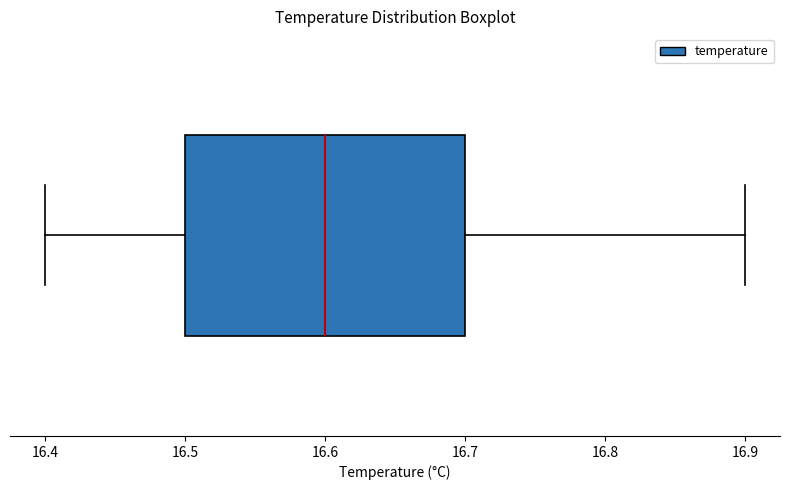

Read this box plot against the x-axis: the position of the median line, the range covered by the box, and the ends of both whiskers. The values are not printed on the chart, so give them approximately, as read against the axis.

median 16.6, box 16.5 to 16.7, whiskers 16.4 to 16.9